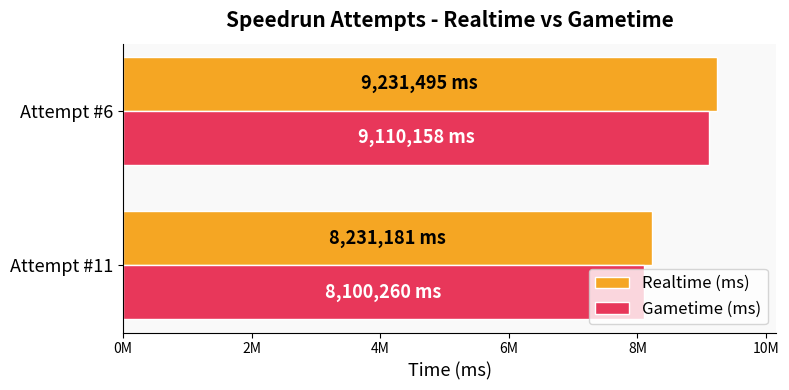

Rank the series by their average value, from lowest to highest.

Gametime (ms), Realtime (ms)